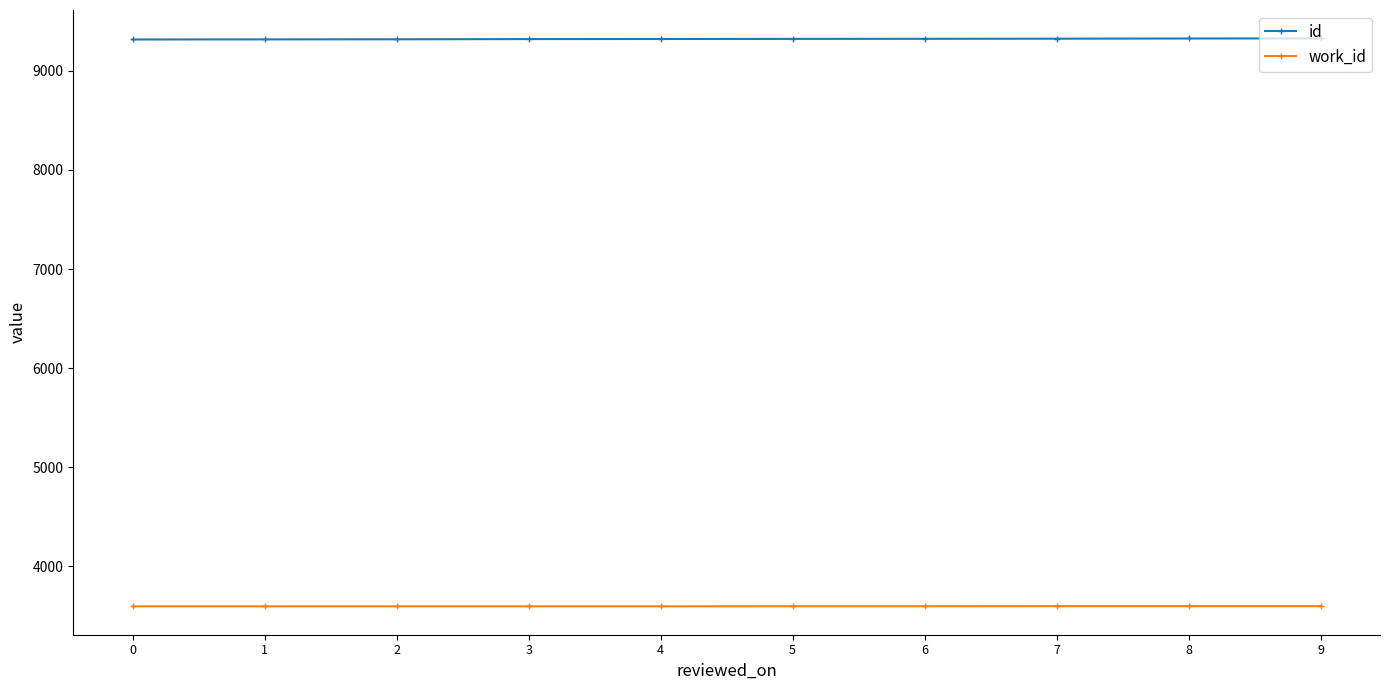

What is the total value across all series at 4?

12918